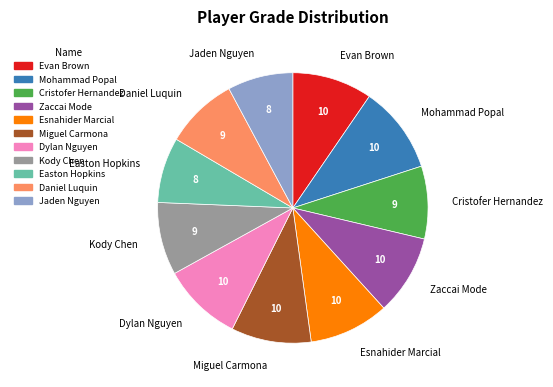

True or false: Jaden Nguyen accounts for 8% of the total.

True